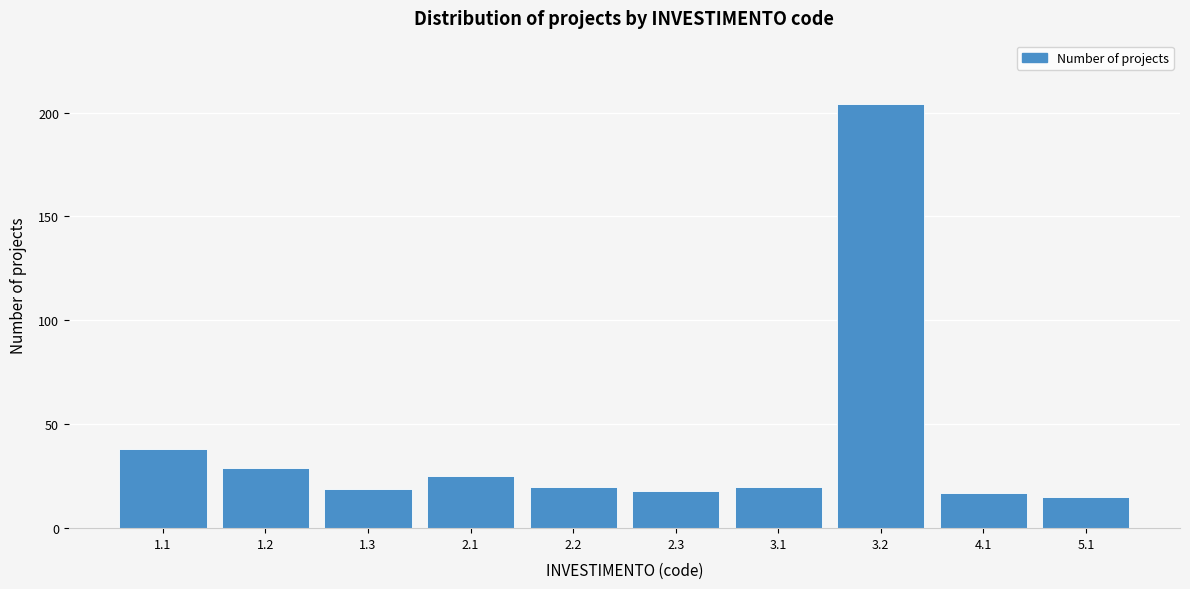

Reading left to right, extract all data points from this chart.

1.1=38	1.2=29	1.3=19	2.1=25	2.2=20	2.3=18	3.1=20	3.2=204	4.1=17	5.1=15